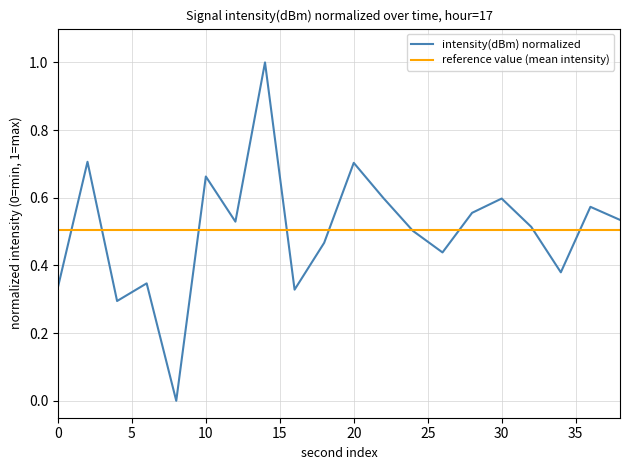

Which series has the largest range (max minus min)?

intensity(dBm) normalized